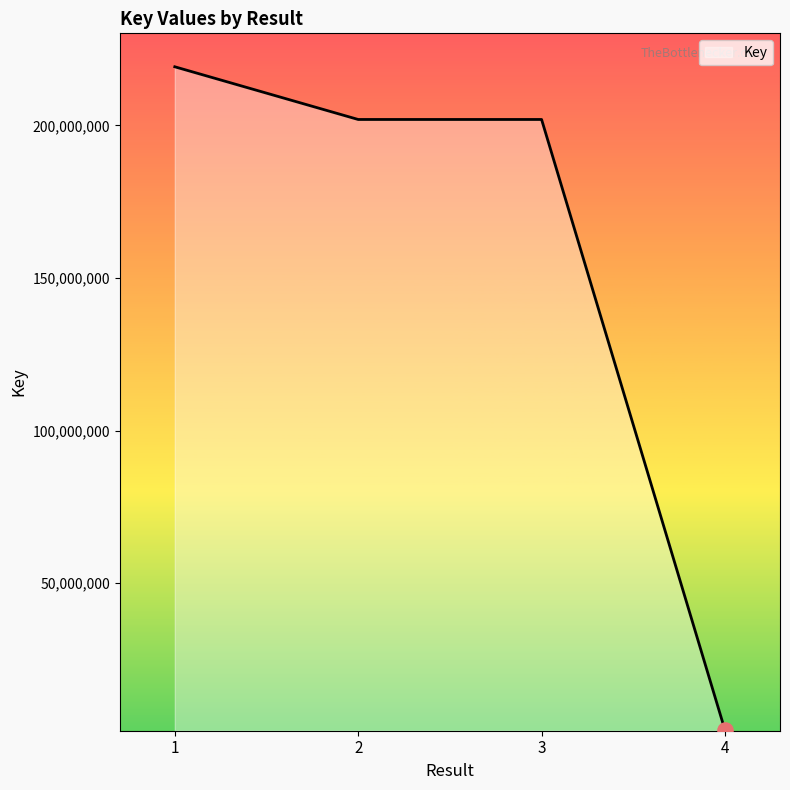

What is the change in value from 2 to 4?

-200089882